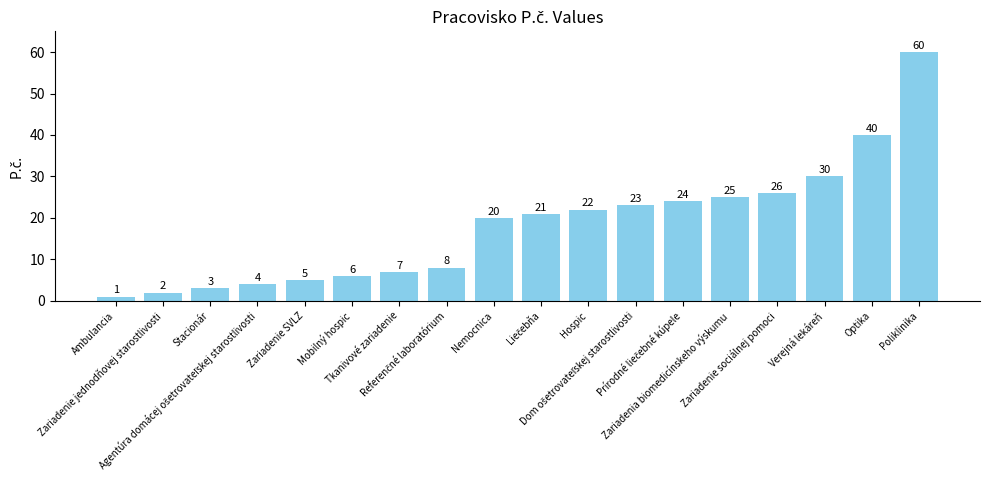

What is the greatest value displayed?

60